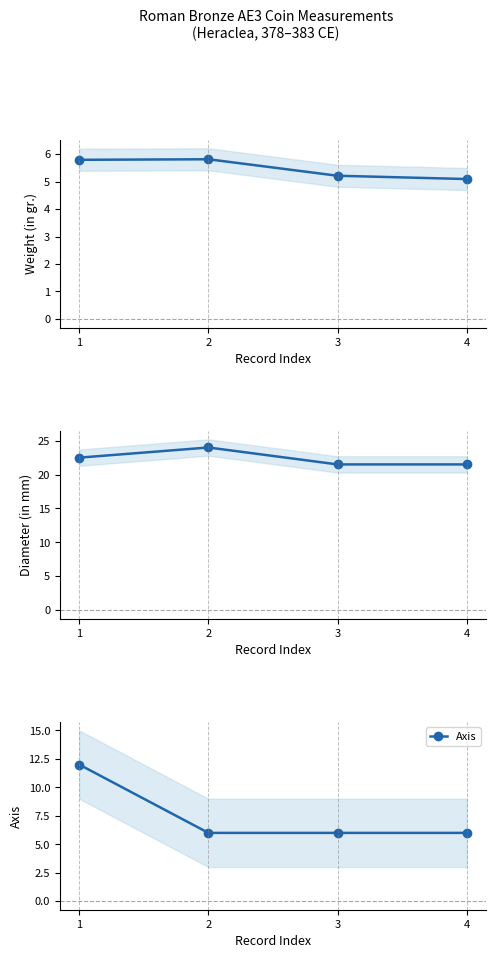

Rank the series at 2 from highest to lowest value.

Diameter (in mm), Axis, Weight (in gr.)